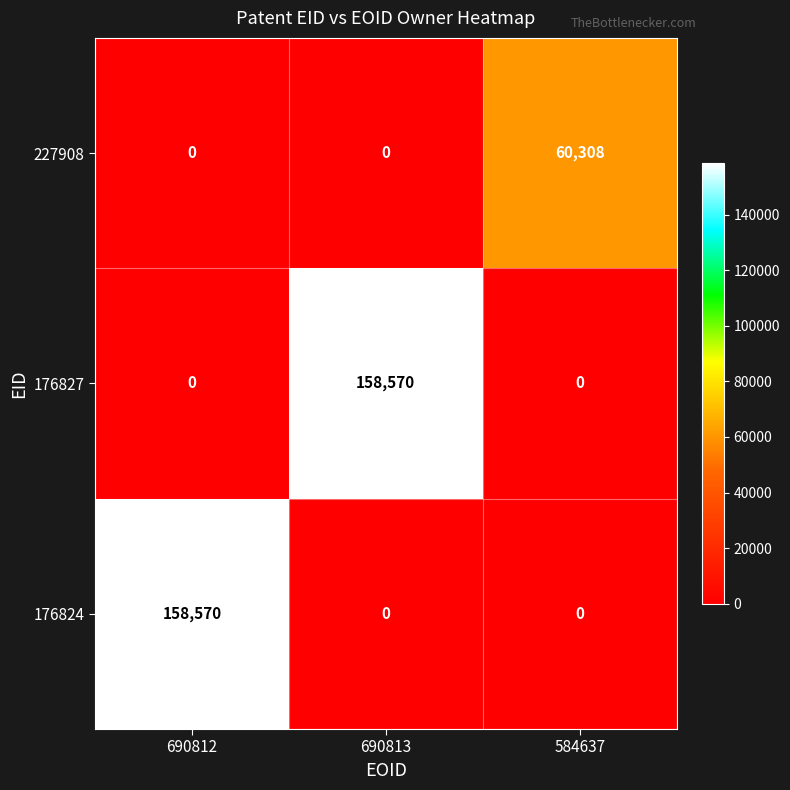

How many series are shown in this chart?

3